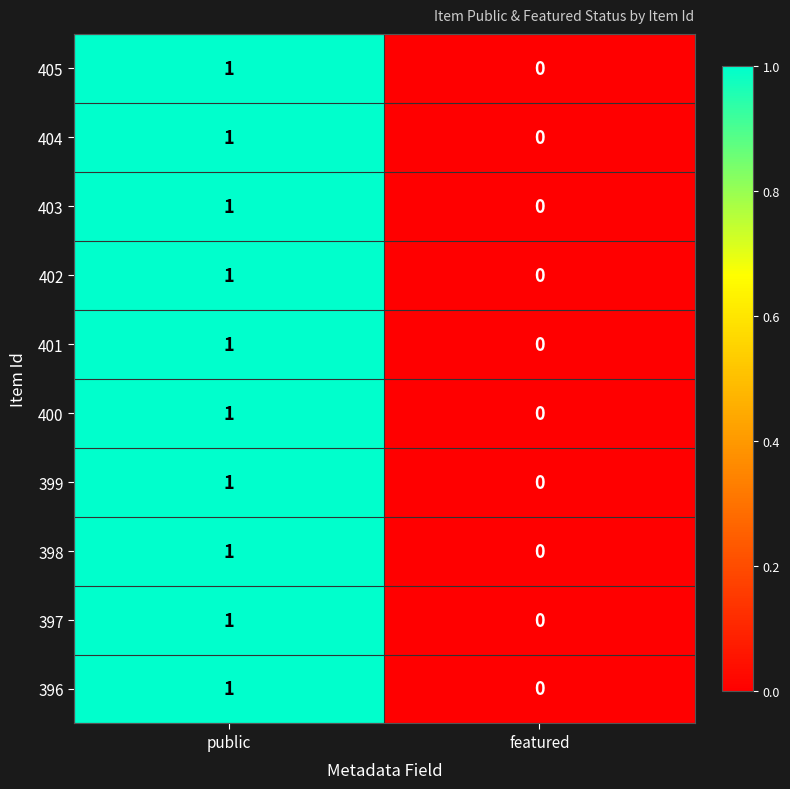

True or false: 396 has a value of 2 at public.

False